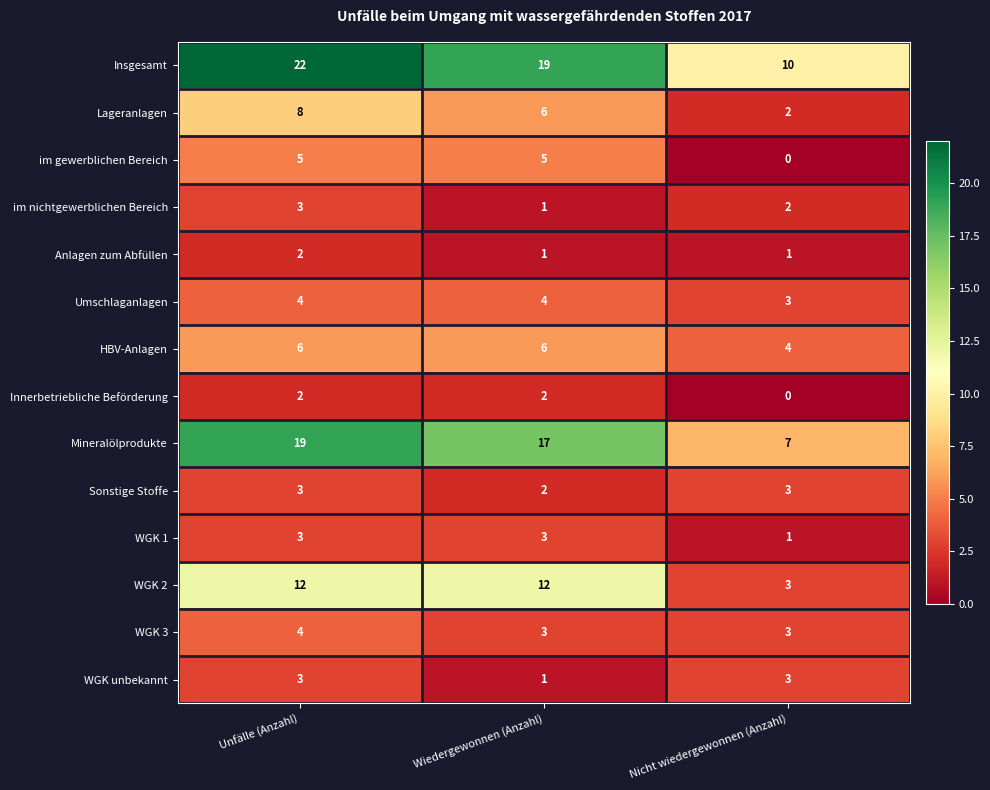

How many WGK 2 values are between 3 and 12?

3